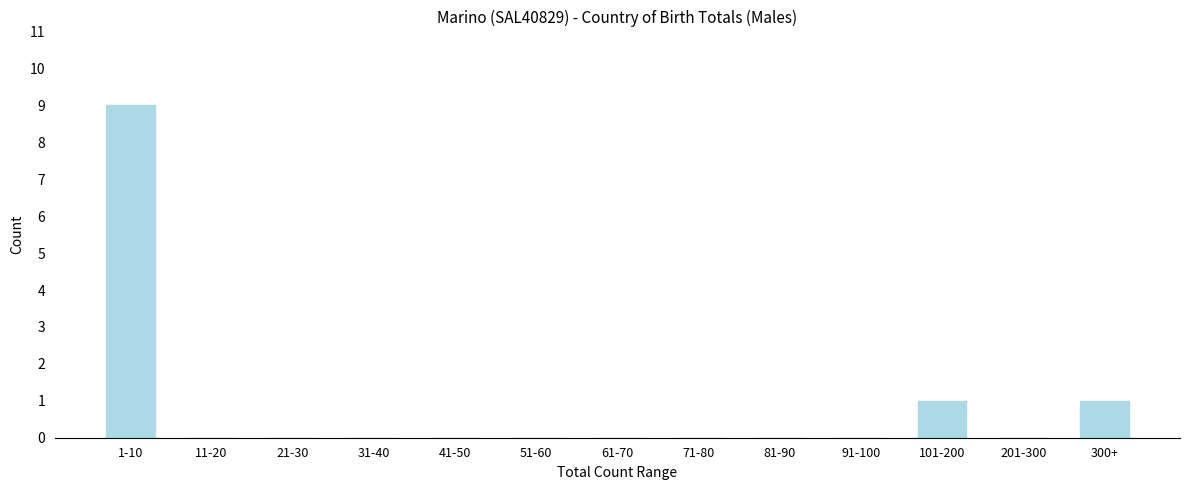

Reading left to right, extract all data points from this chart.

1-10=9	11-20=0	21-30=0	31-40=0	41-50=0	51-60=0	61-70=0	71-80=0	81-90=0	91-100=0	101-200=1	201-300=0	300+=1